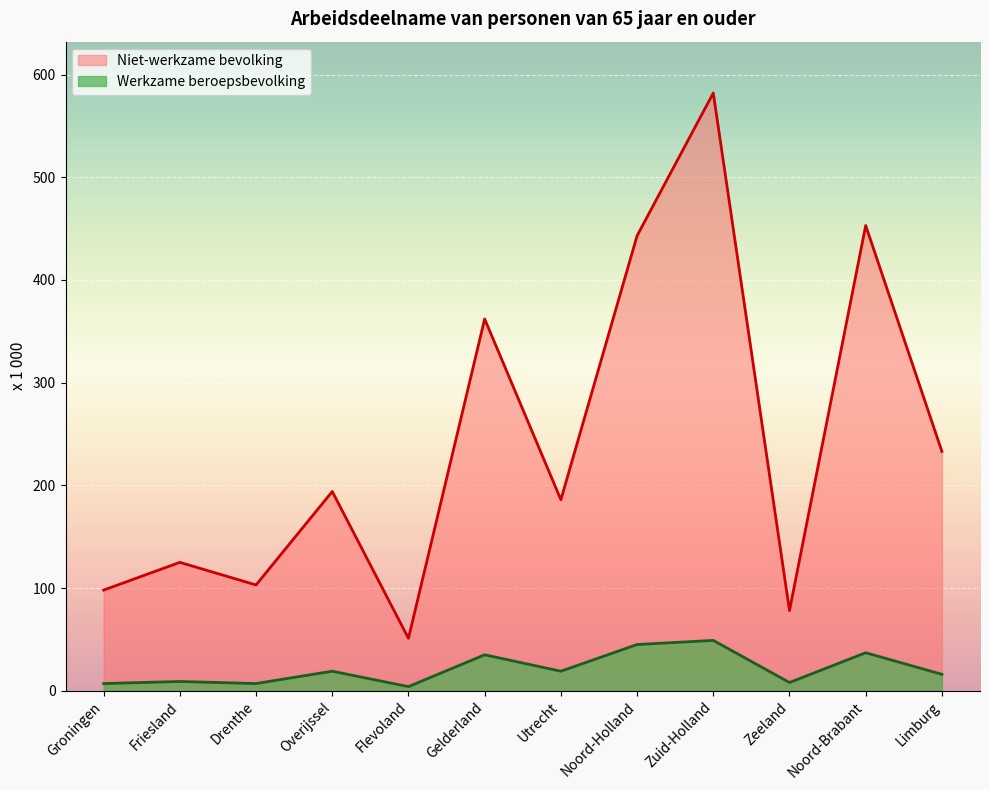

At which category does the chart reach its peak across all series?

Zuid-Holland